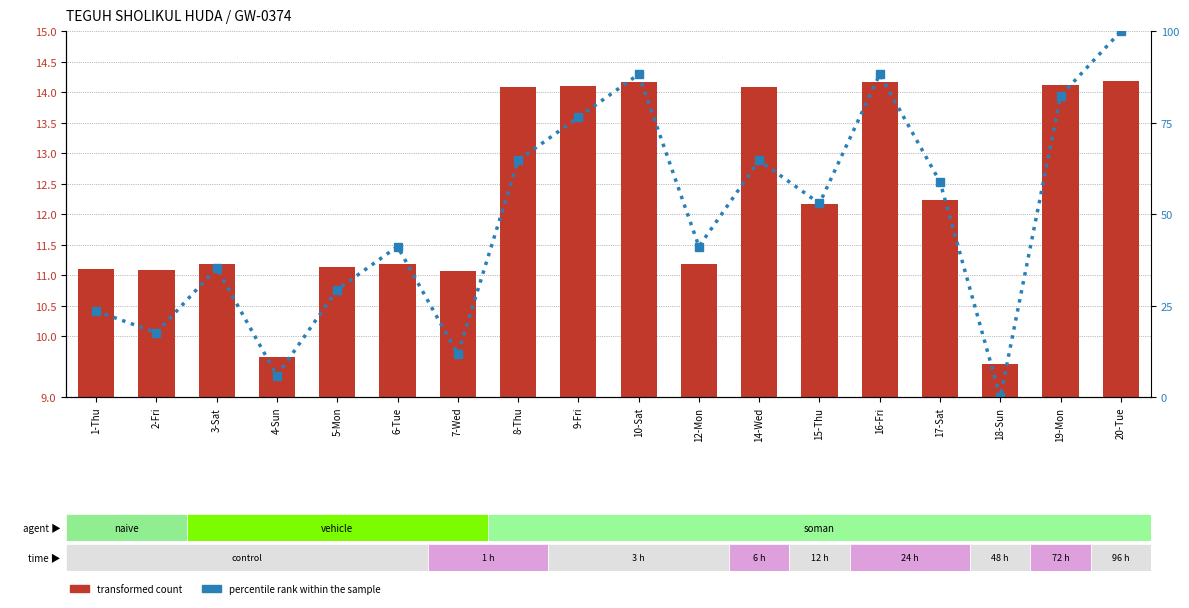

What is the difference between the second highest and second lowest values in the percentile rank within the sample series?

82.4